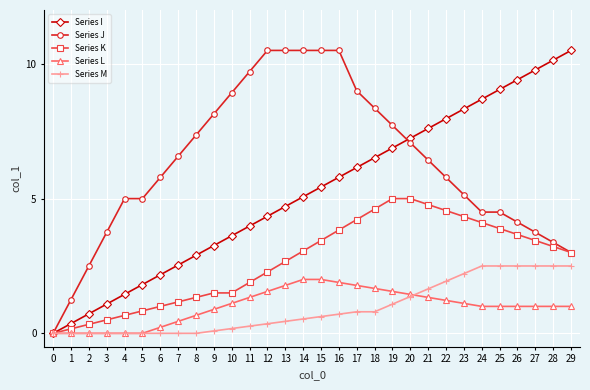

Does the chart have visible grid lines?

Yes